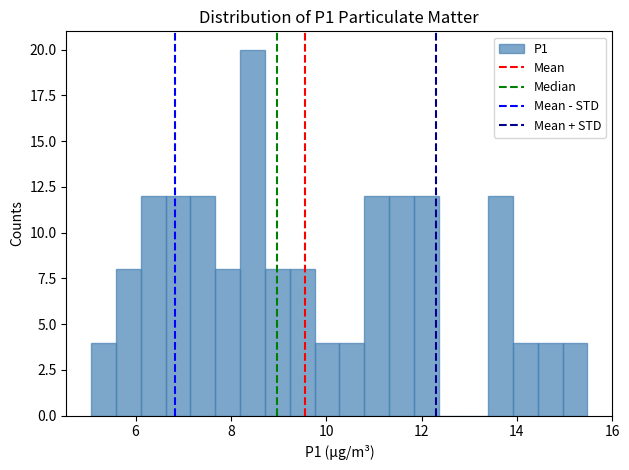

Read against the x-axis, roughly where is the centre of the tallest bar?

8.4